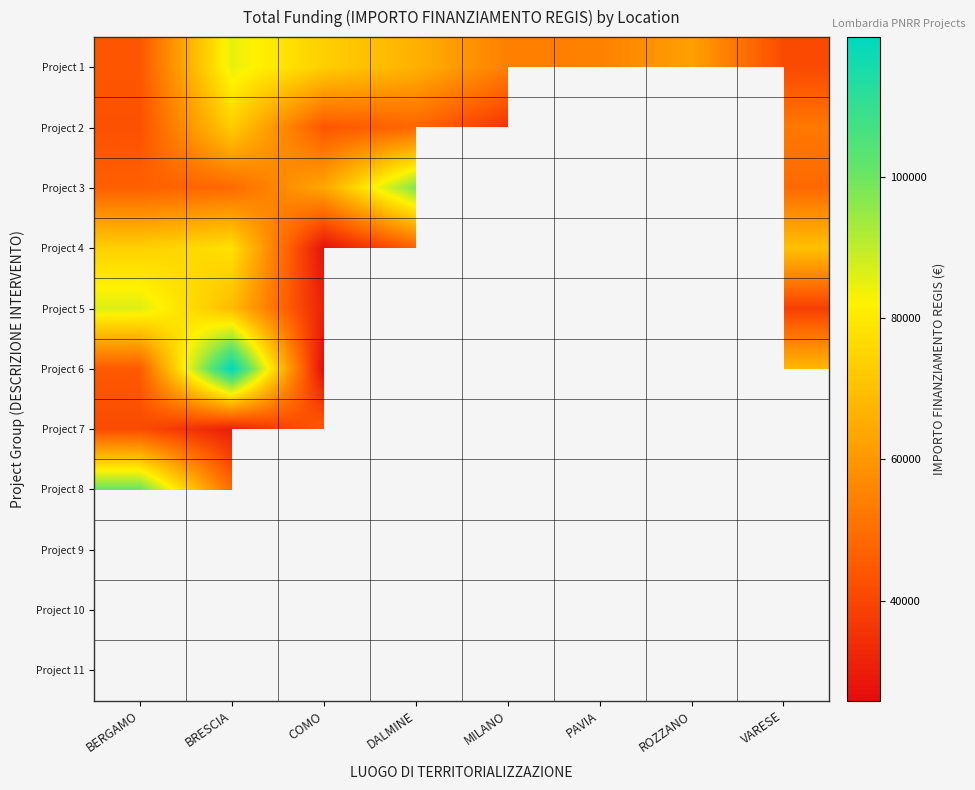

What is the greatest value displayed?

119783.4